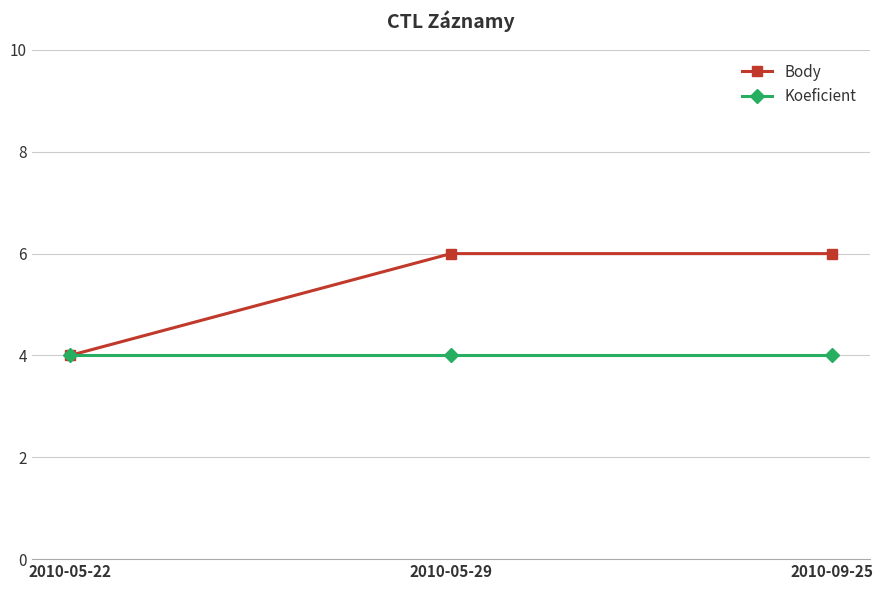

Which series has the largest range (max minus min)?

Body